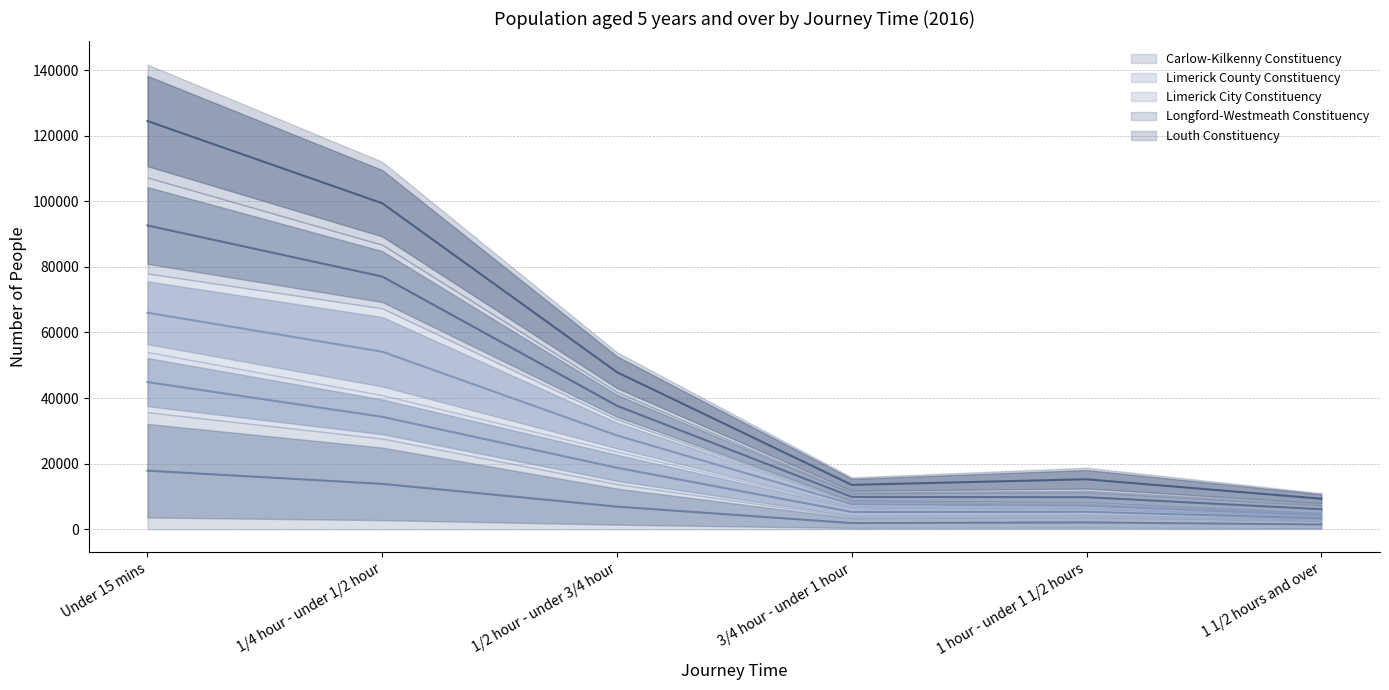

Is the value of Limerick County Constituency at 1/2 hour - under 3/4 hour greater than the value of Louth Constituency at 1/4 hour - under 1/2 hour?

No